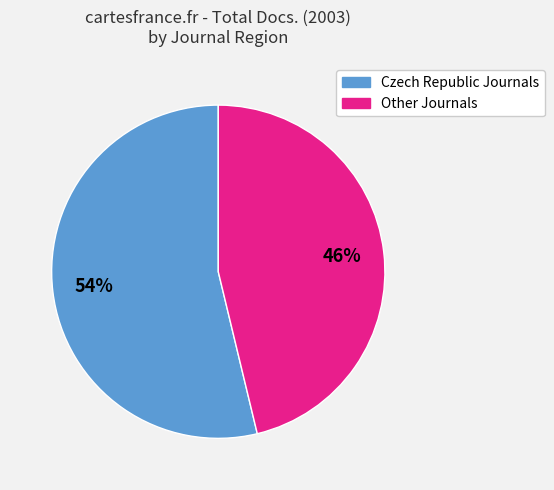

To the nearest percent, what is the average slice percentage?

50%